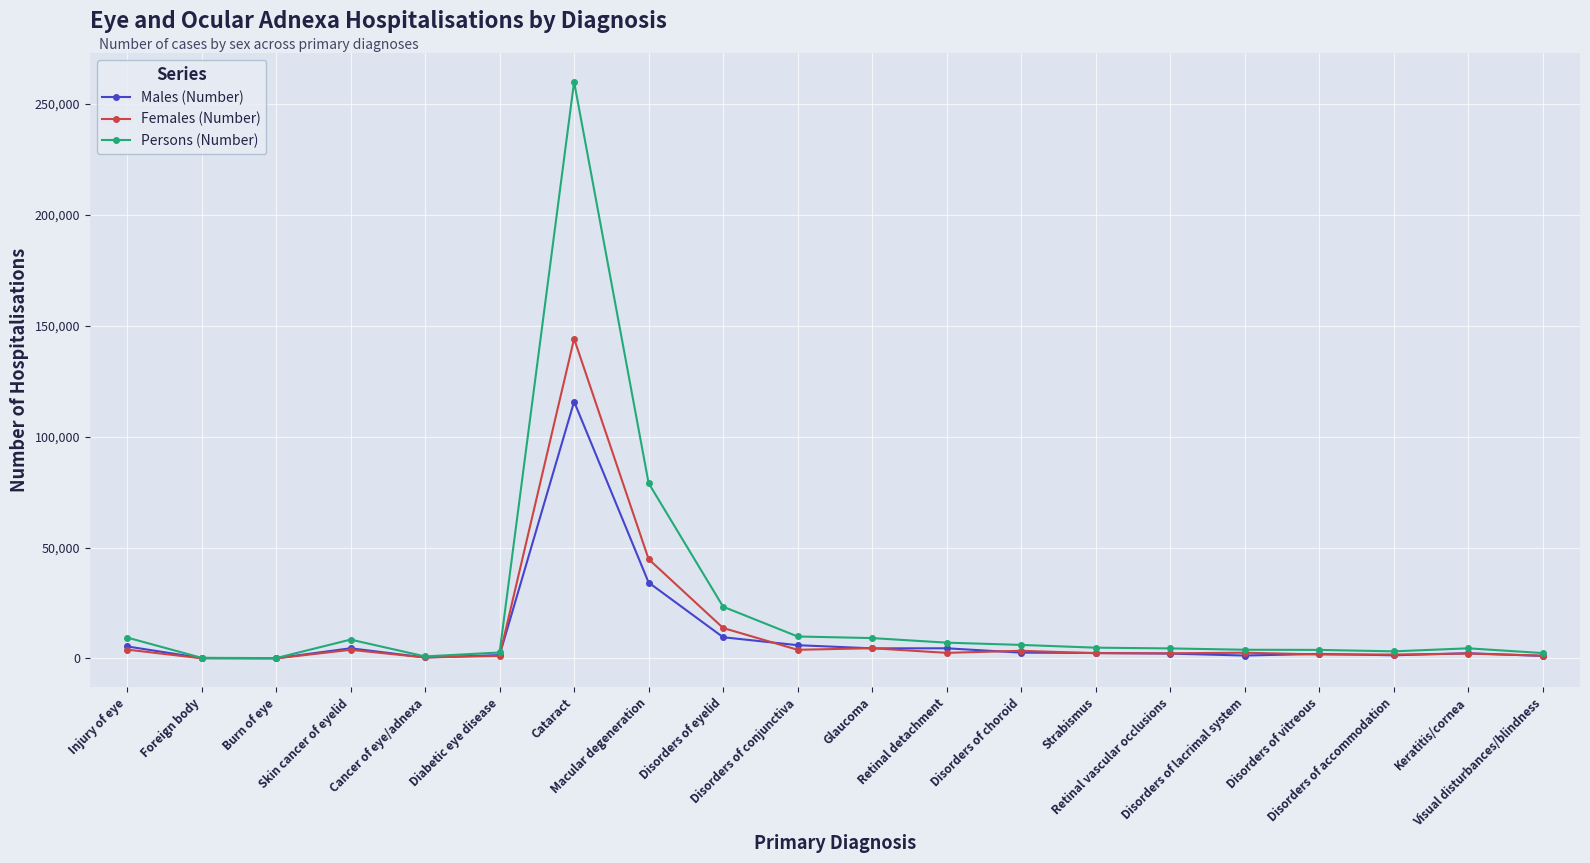

How many categories are shown in the chart?

20